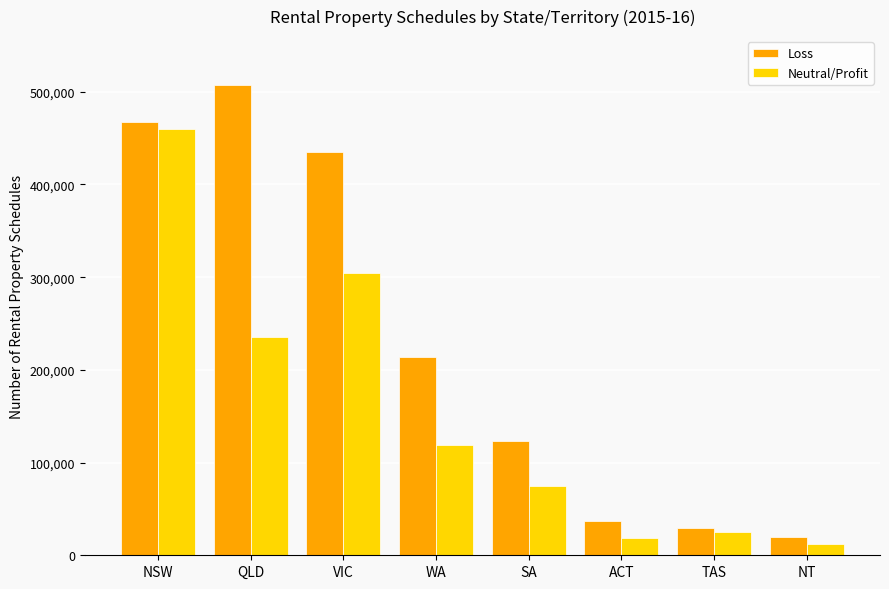

How many bars are there in each group?

2